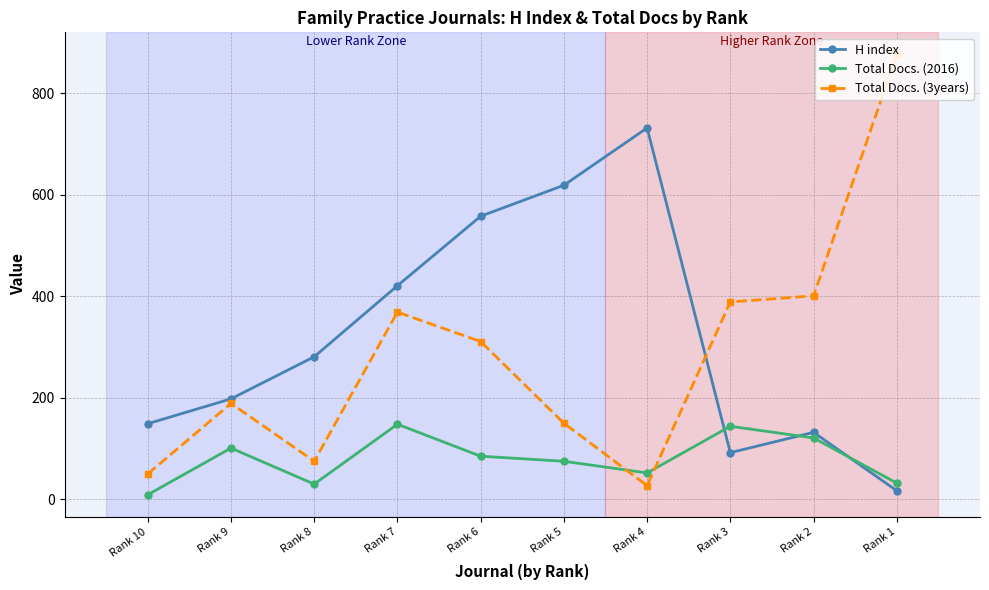

Which series has the widest spread of values?

Total Docs. (3years)